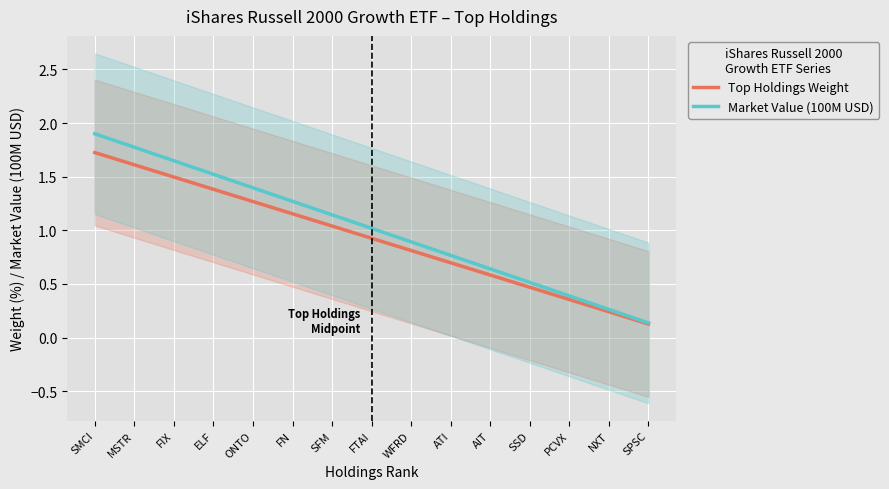

True or false: Top Holdings Weight has a value of 0.4 at PCVX.

True